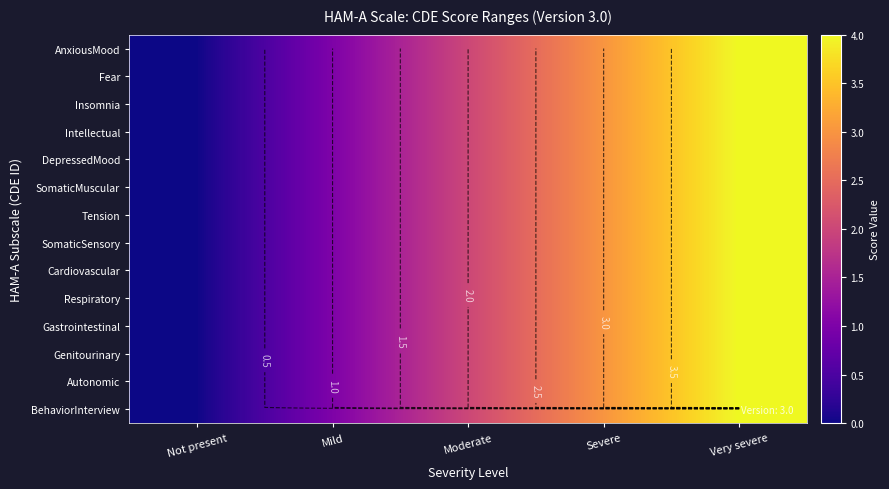

At how many categories does at least one series exceed 1?

3